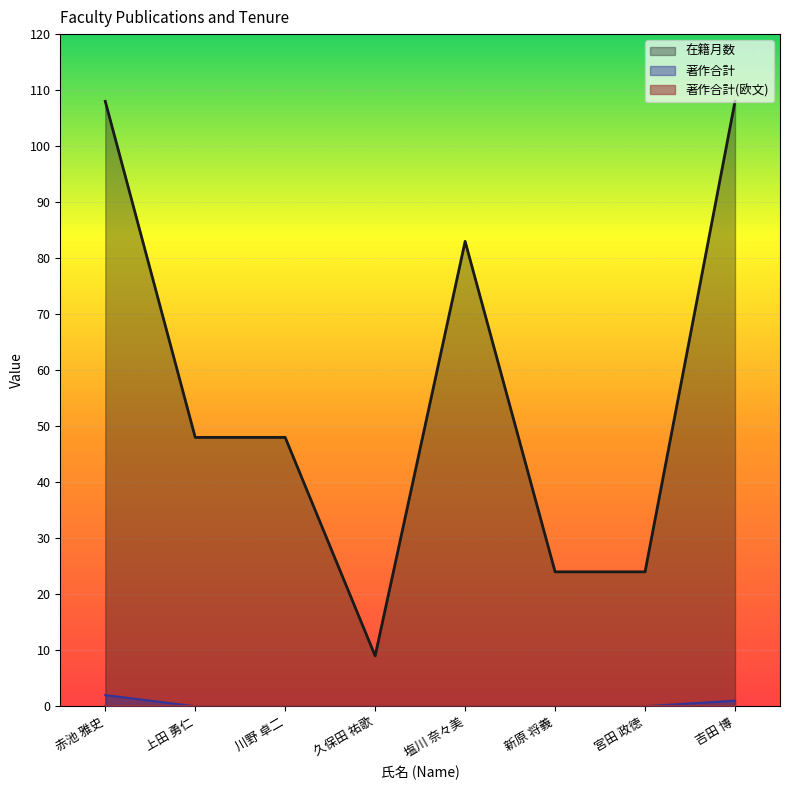

Between 久保田 祐歌 and 吉田 博, which series saw the biggest shift?

在籍月数